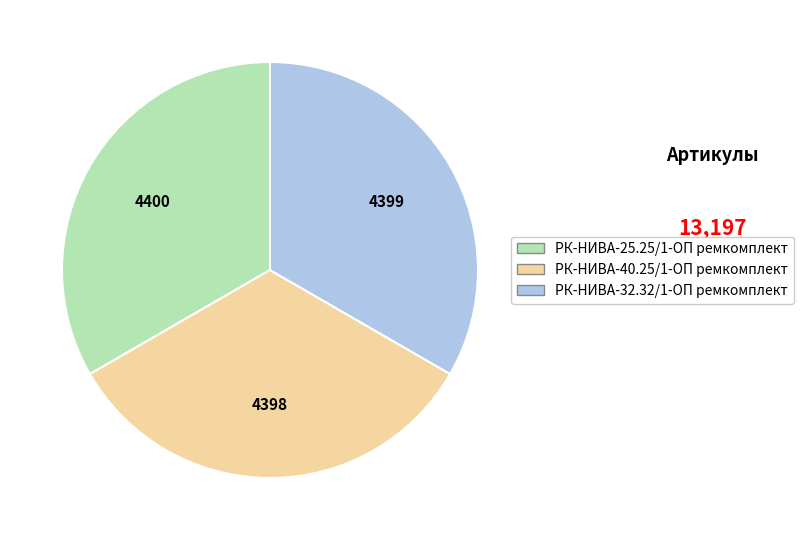

Is it true that РК-НИВА-40.25/1-ОП ремкомплект is 23% of the pie?

False